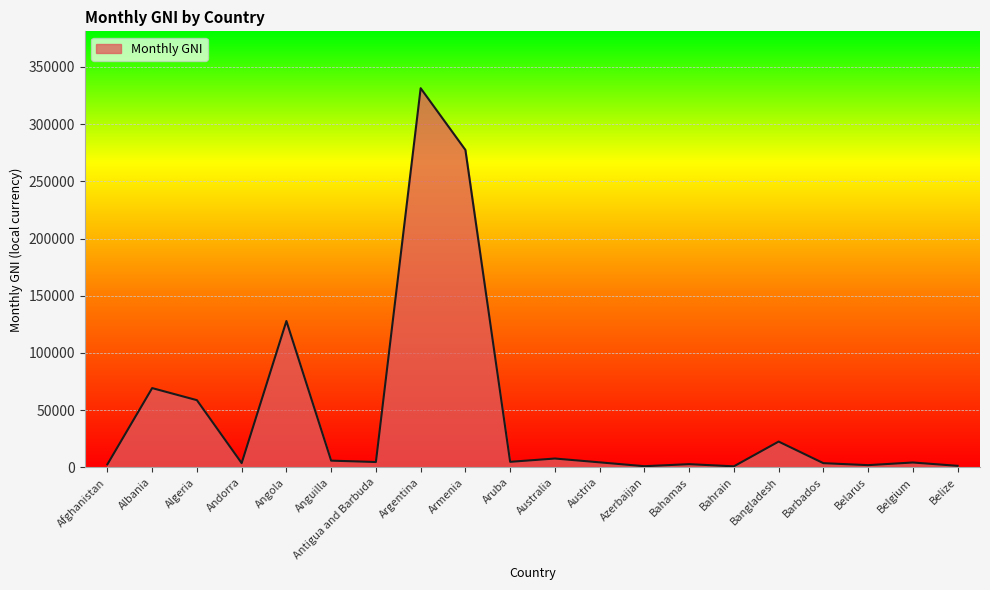

What is the change in value from Algeria to Azerbaijan?

-57733.1